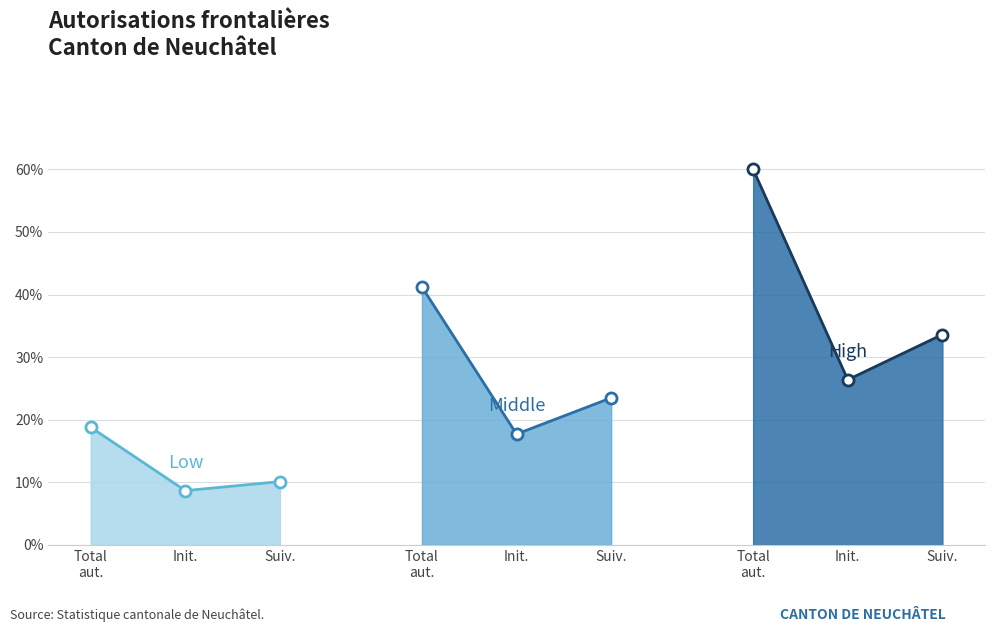

What position from the right is Suiv.?

1